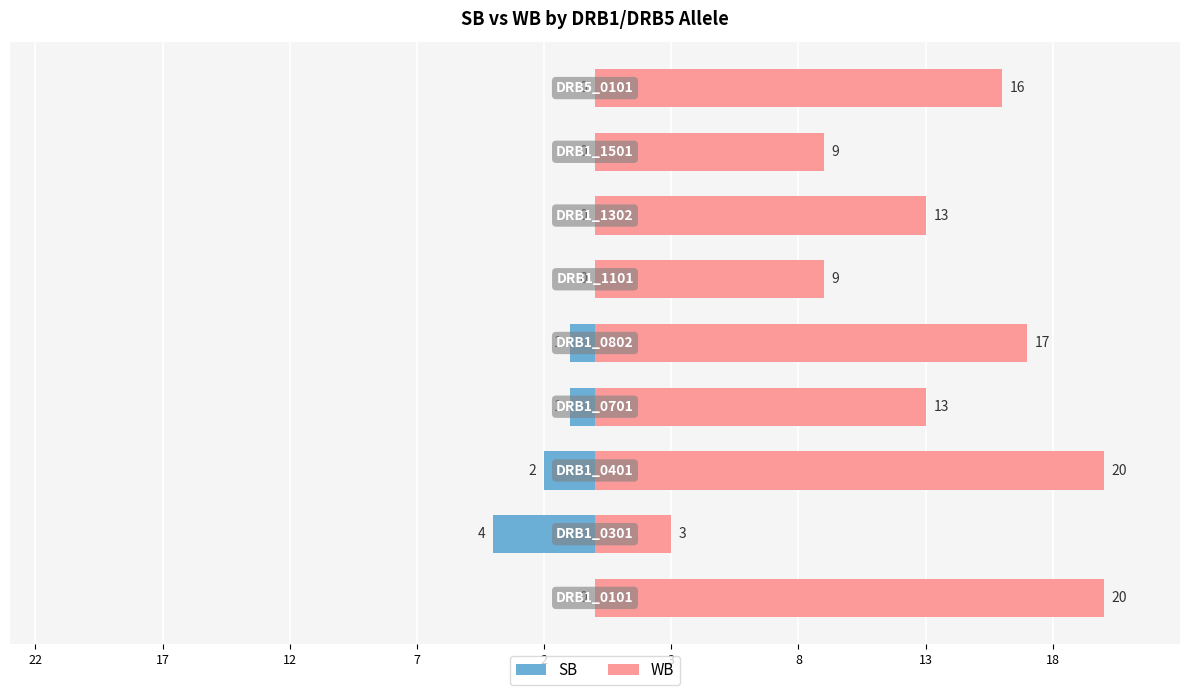

What is the difference between the SB values at 13 and 7?

1